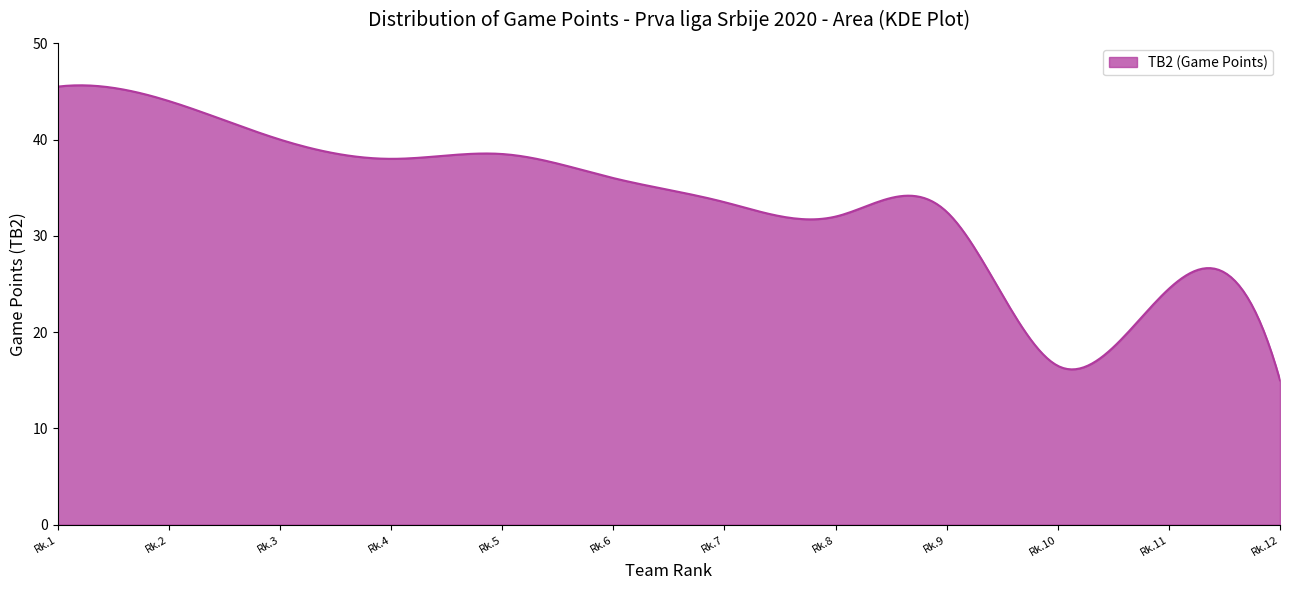

What is the greatest value displayed?

45.6